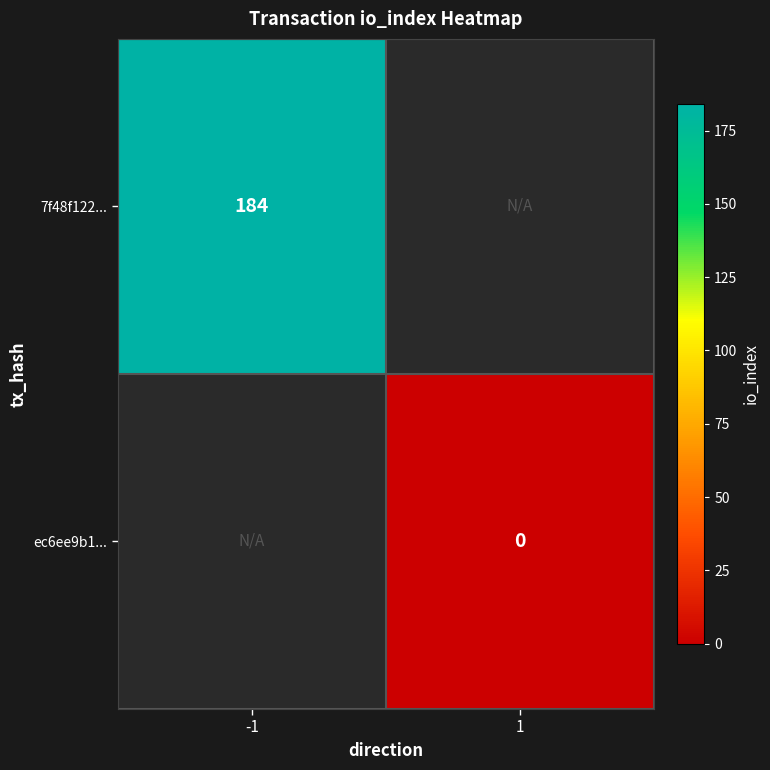

True or false: 7f48f122... has a value of 184 at -1.

True